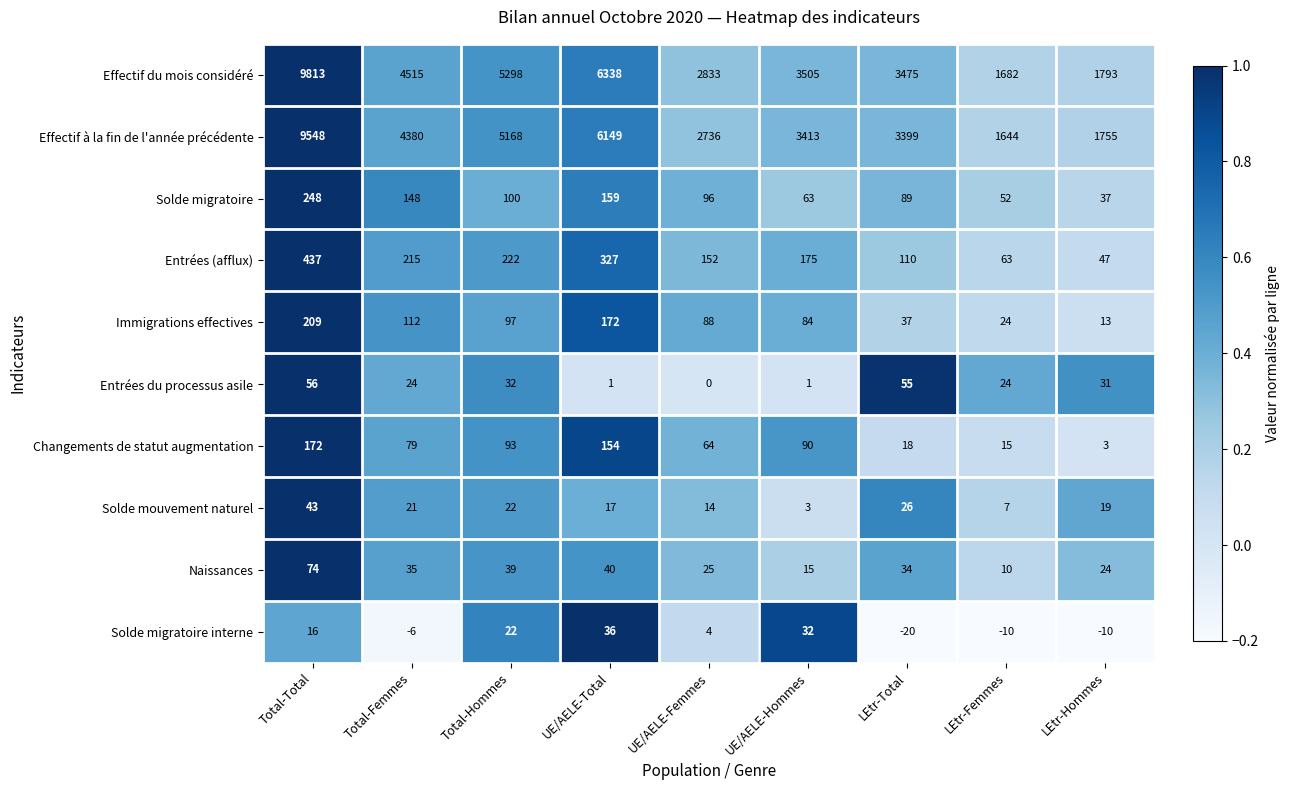

At LEtr-Total, list the series in order from smallest to largest.

Solde migratoire interne, Changements de statut augmentation, Solde mouvement naturel, Naissances, Immigrations effectives, Entrées du processus asile, Solde migratoire, Entrées (afflux), Effectif à la fin de l'année précédente, Effectif du mois considéré